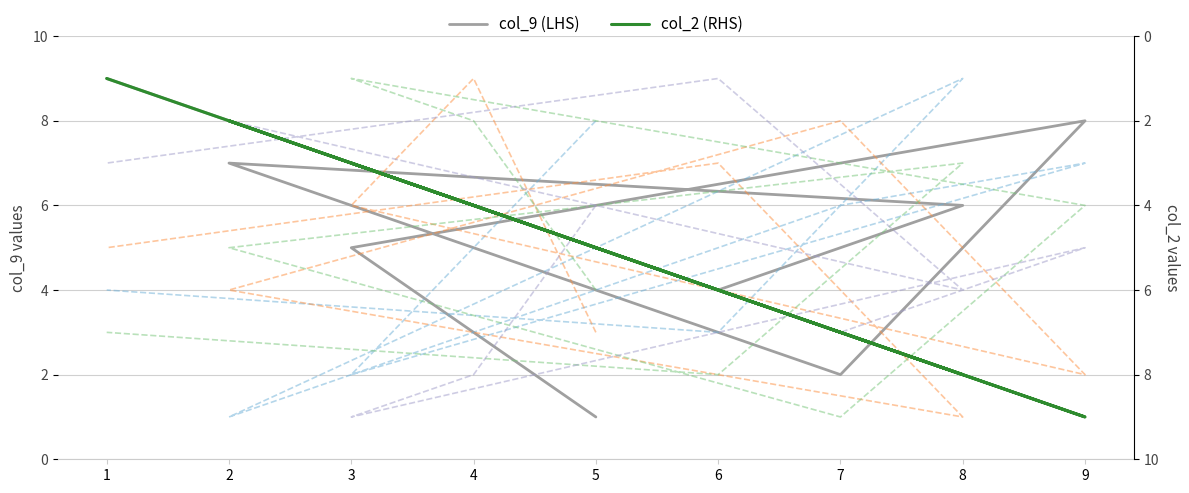

True or false: col_4 and col_6 cross at least once.

True